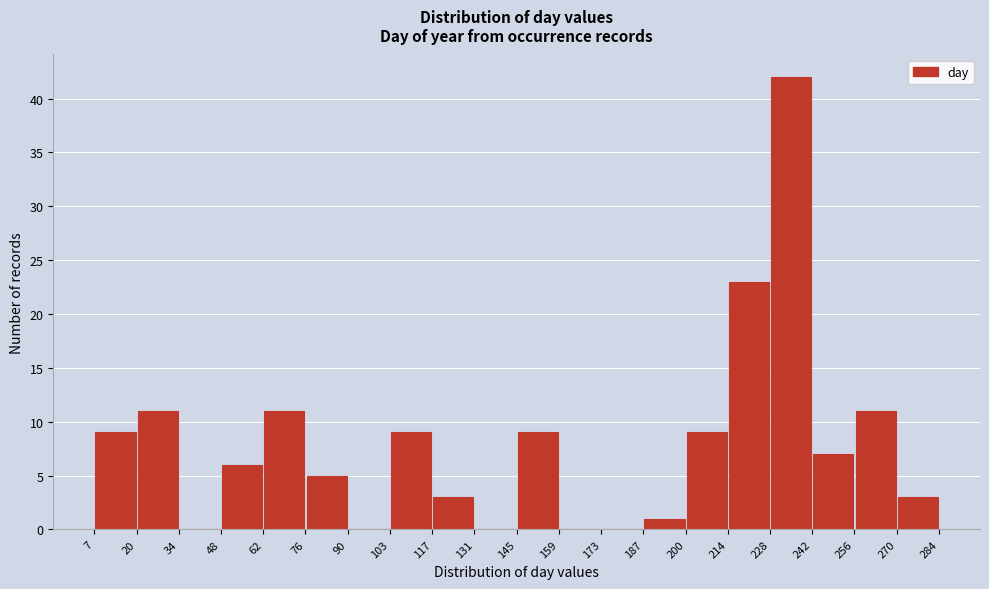

Over which range of the x-axis is the bar tallest?

228 to 242